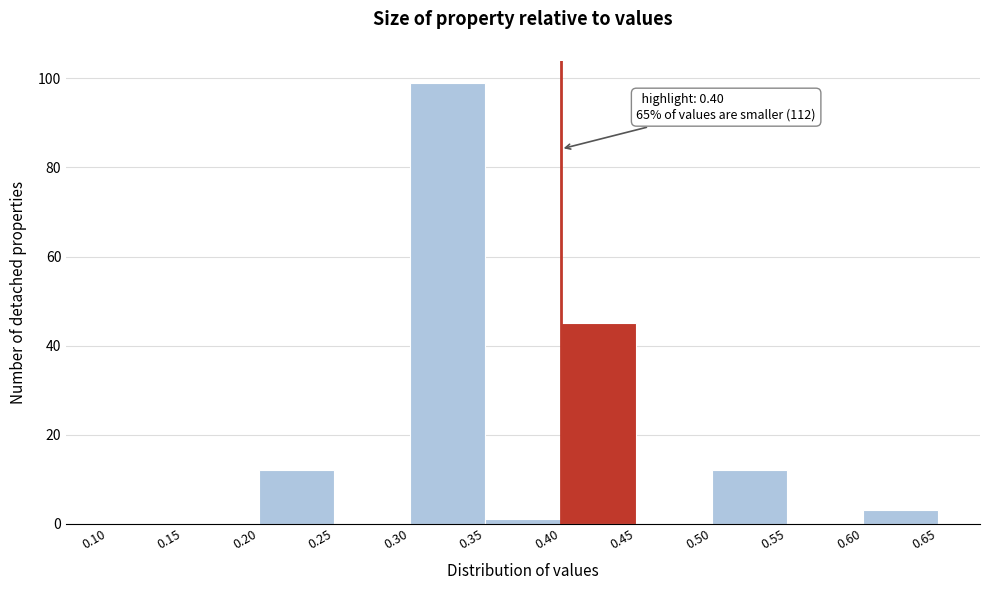

Which range on the x-axis has the tallest bar?

0.30 to 0.35